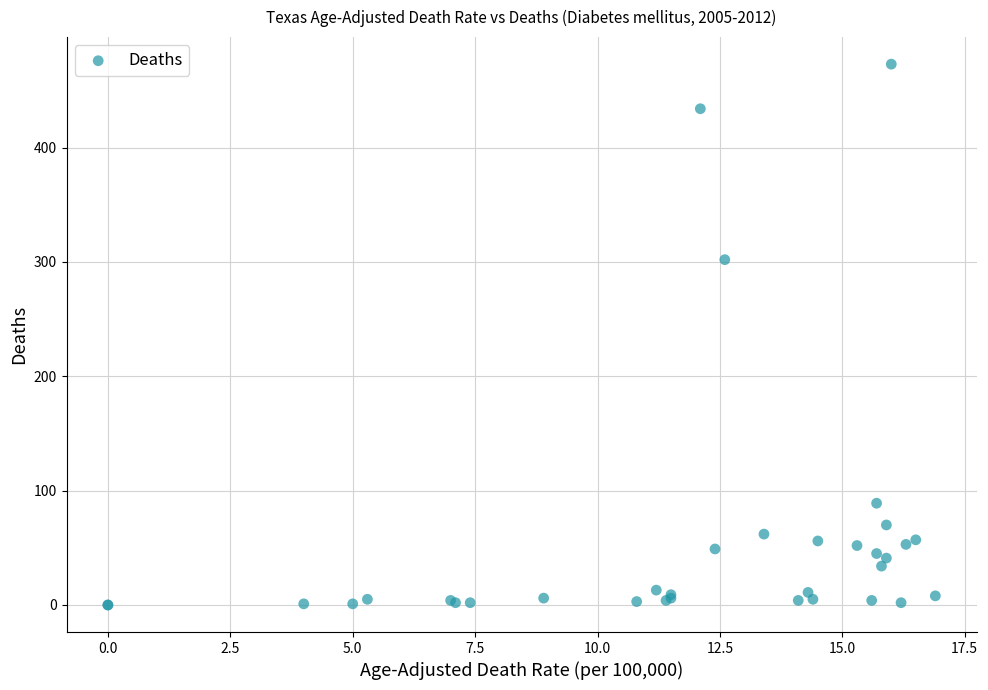

What Y value in the scatter plot is closest to 236?

302